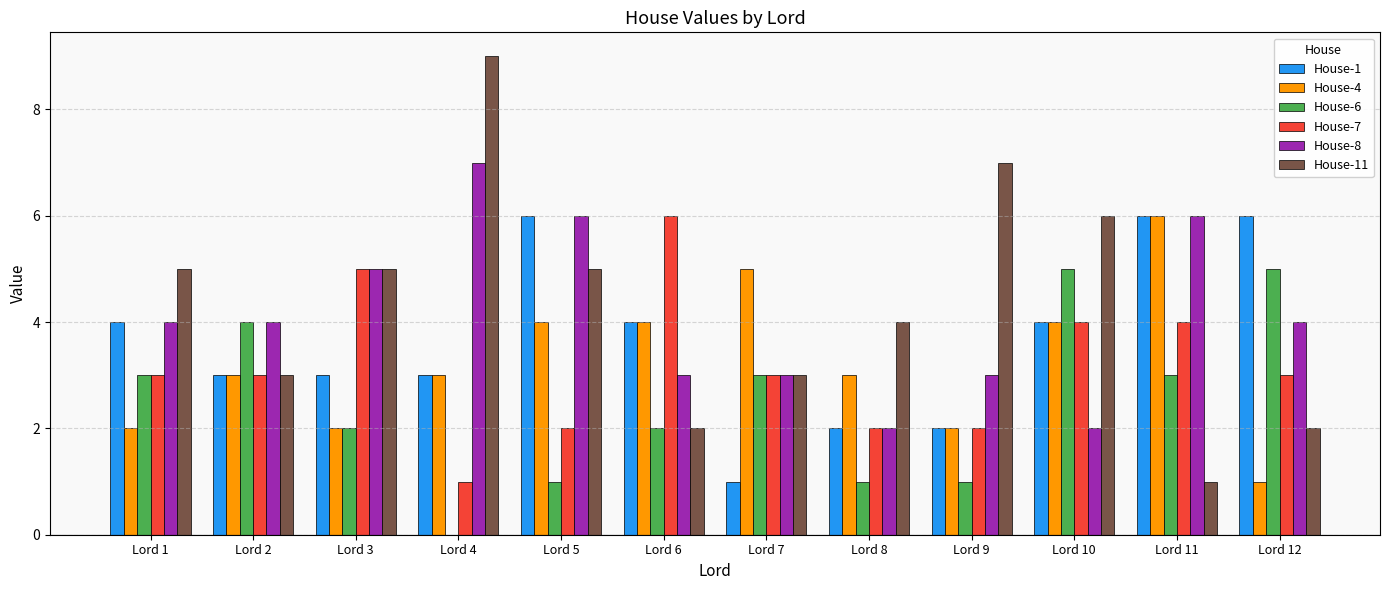

True or false: House-7 has a value of 1 at Lord 9.

False